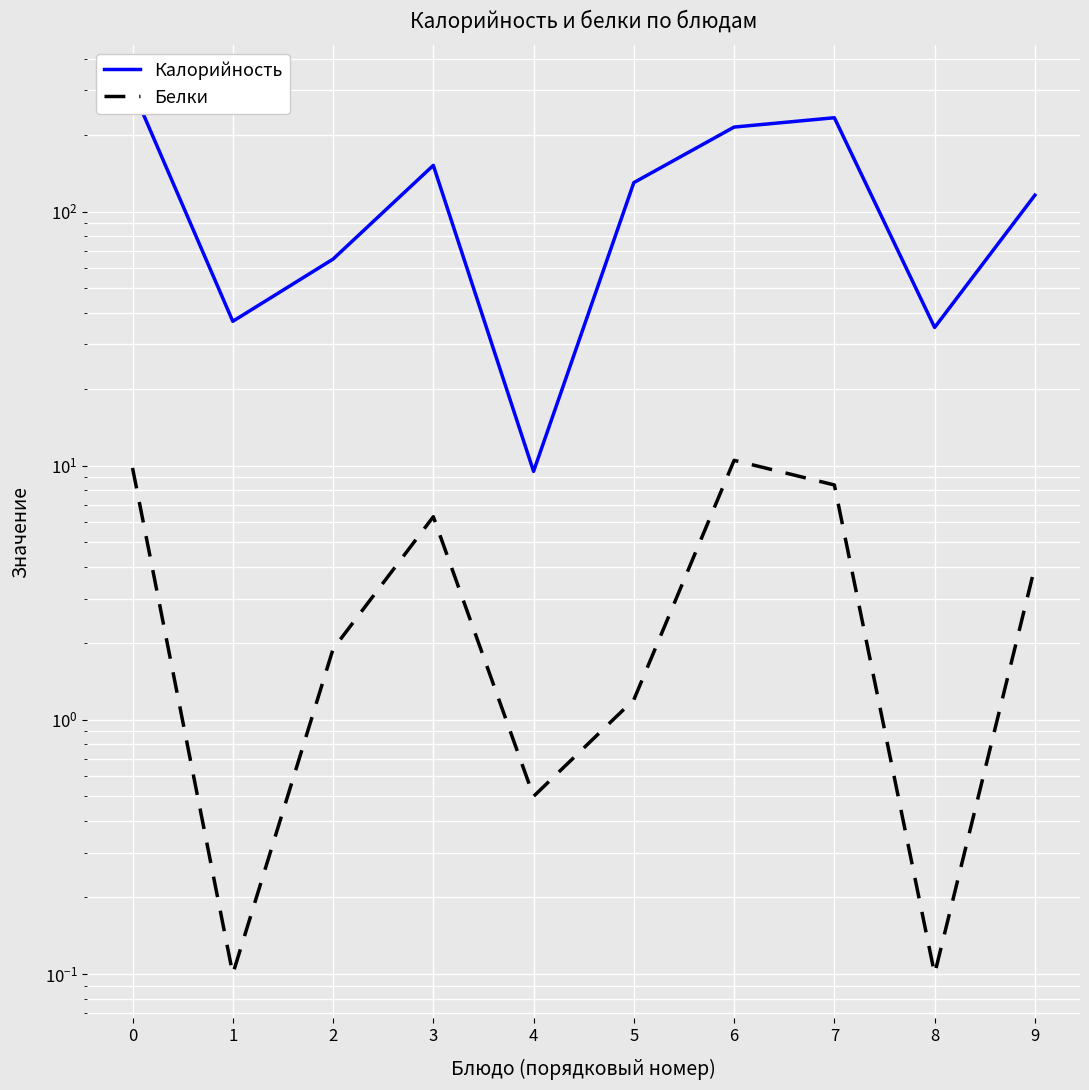

What is the difference between the maximum and minimum values in the Белки series?

10.4